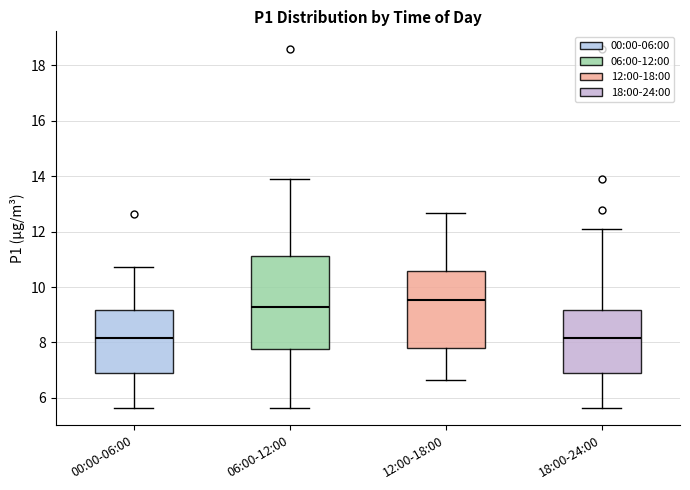

Reading left to right, transcribe this box plot: for each box, give where its median line is, the range the box spans, and where its two whiskers end, as read against the y-axis. The values are not printed on the chart, so give them approximately, as read against the axis.

00:00-06:00: median 8.2, box 7.0 to 9.2, whiskers 5.6 to 10.8
06:00-12:00: median 9.2, box 7.8 to 11.2, whiskers 5.6 to 13.8
12:00-18:00: median 9.6, box 7.8 to 10.6, whiskers 6.6 to 12.6
18:00-24:00: median 8.2, box 7.0 to 9.2, whiskers 5.6 to 12.2